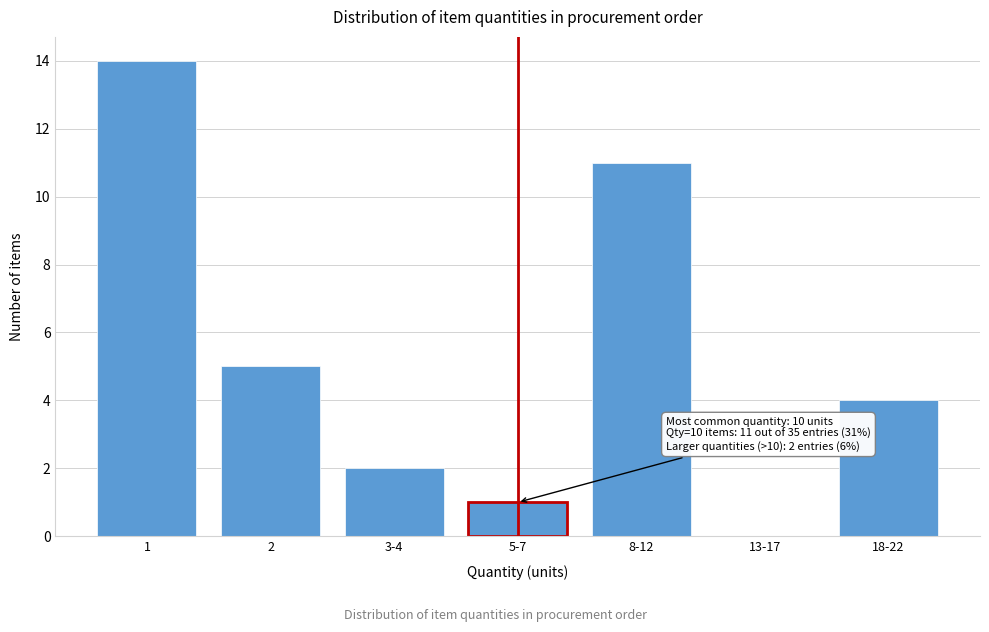

Reading right to left, extract all data points from this chart.

18-22=4	13-17=0	8-12=11	5-7=1	3-4=2	2=5	1=14